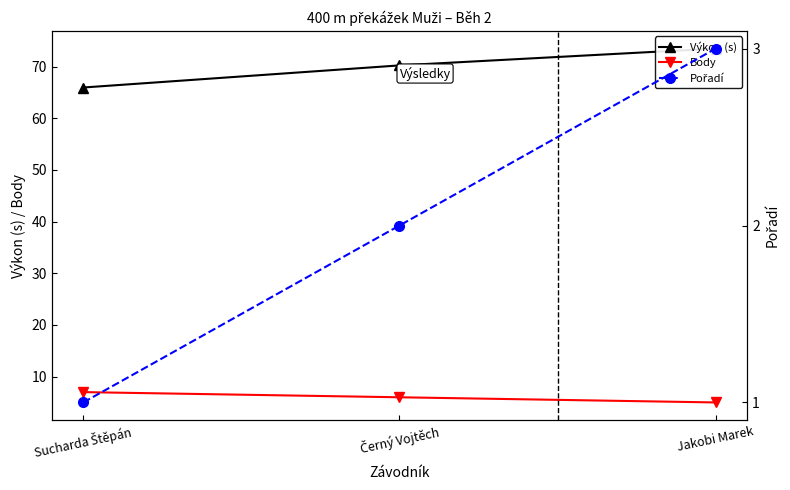

List the series in order of their peak value, lowest first.

Pořadí, Body, Výkon (s)